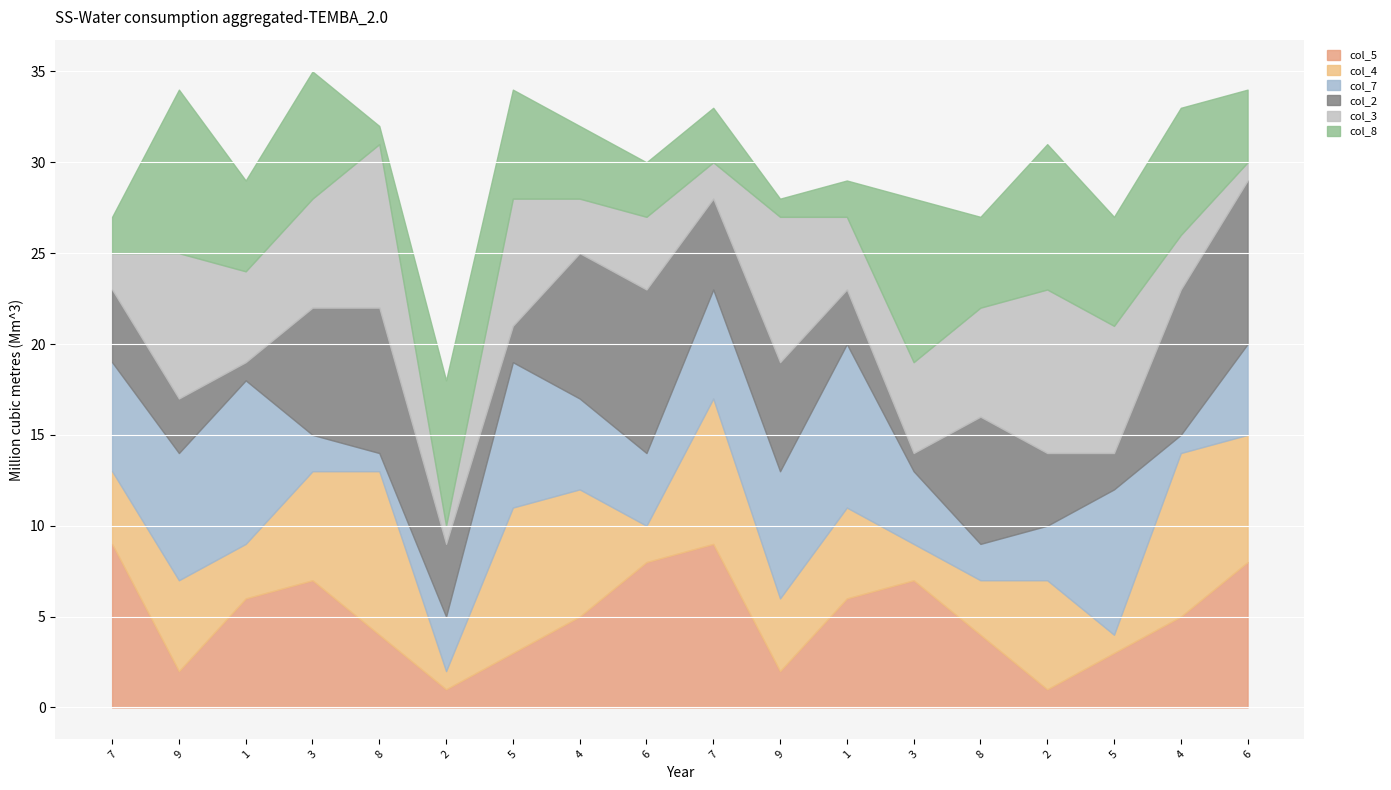

What is the label of the 13th point from the right?

2